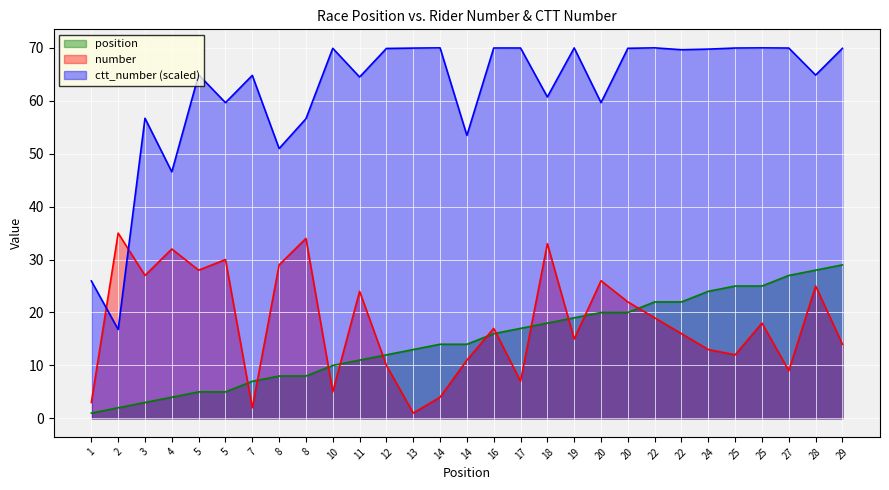

Rank the categories by position value from highest to lowest.

29, 28, 27, 25, 25, 24, 22, 22, 20, 20, 19, 18, 17, 16, 14, 14, 13, 12, 11, 10, 8, 8, 7, 5, 5, 4, 3, 2, 1